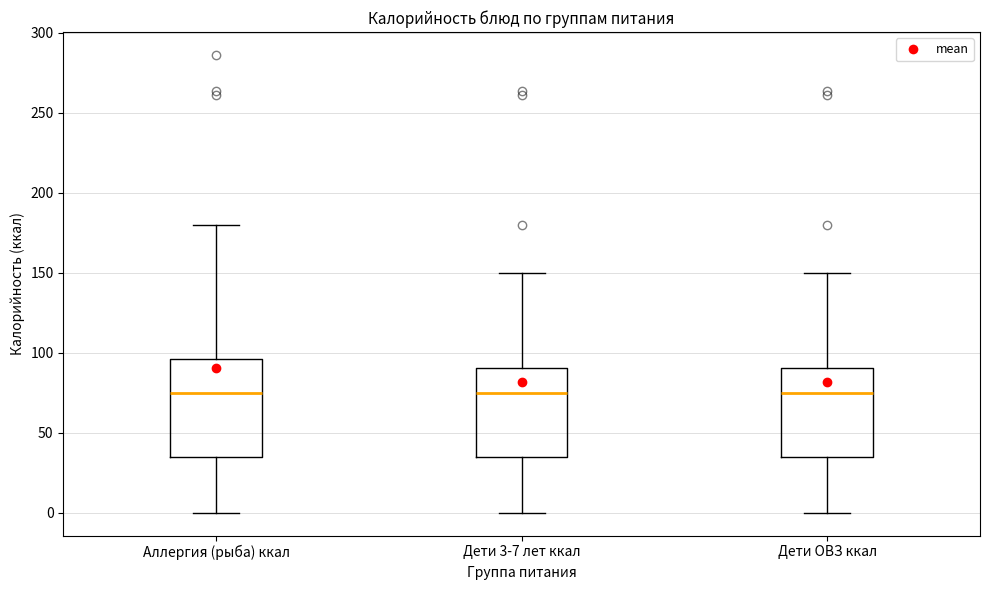

Reading left to right, transcribe this box plot: for each box, give where its median line is, the range the box spans, and where its two whiskers end, as read against the y-axis. The values are not printed on the chart, so give them approximately, as read against the axis.

Аллергия (рыба) ккал: median 75, box 35 to 95, whiskers 0 to 180
Дети 3-7 лет ккал: median 75, box 35 to 90, whiskers 0 to 150
Дети ОВЗ ккал: median 75, box 35 to 90, whiskers 0 to 150